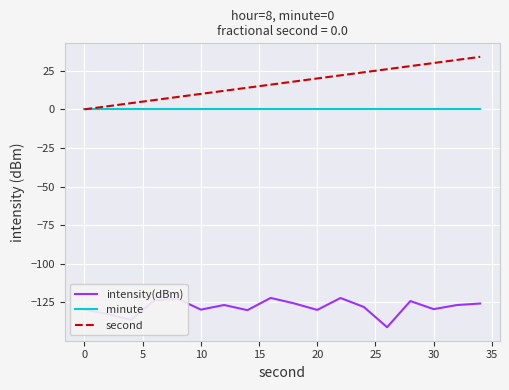

True or false: intensity(dBm) and minute cross at least once.

False